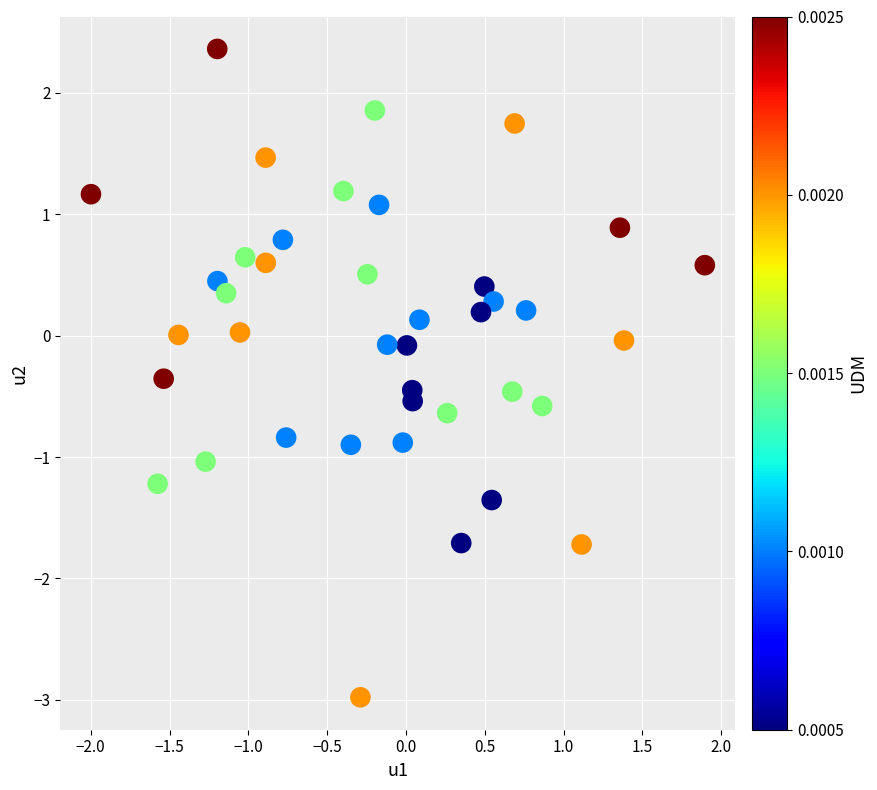

What is the range of X values (max minus min)?

3.9